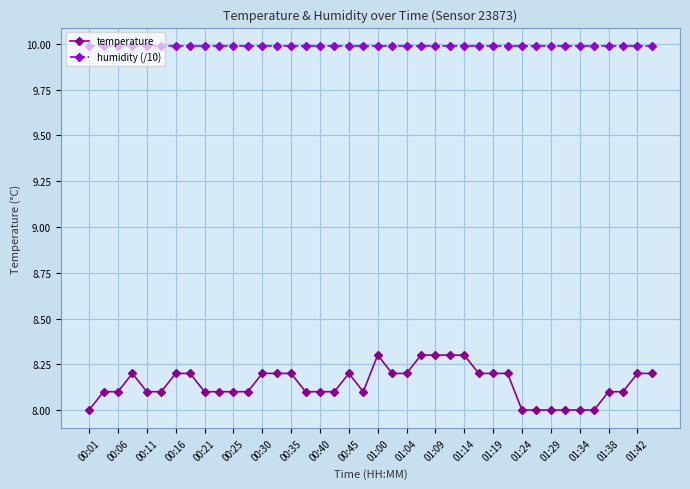

What is the value of the humidity (/10) point at the 6th from the left?

10.0